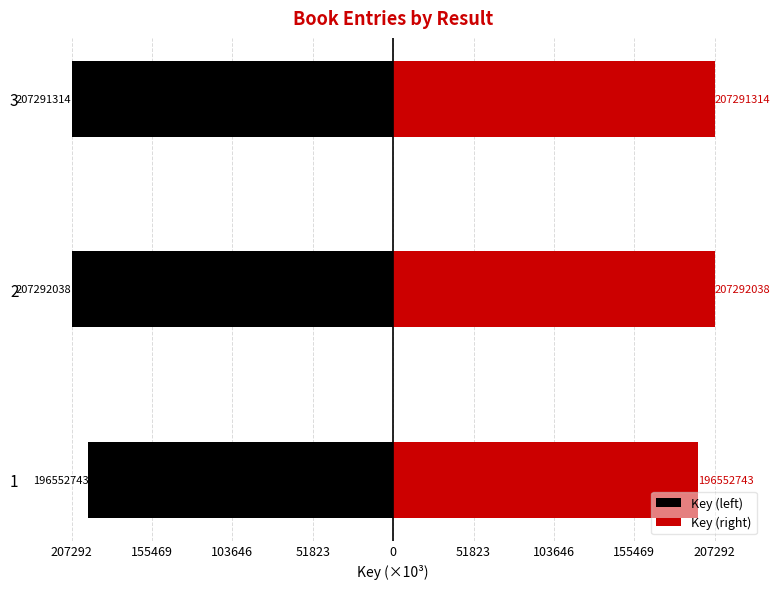

Reading left to right, what are all the values shown in this chart?

Key (left): -196552.7	-207292.0	-207291.3
Key (right): 196552.7	207292.0	207291.3